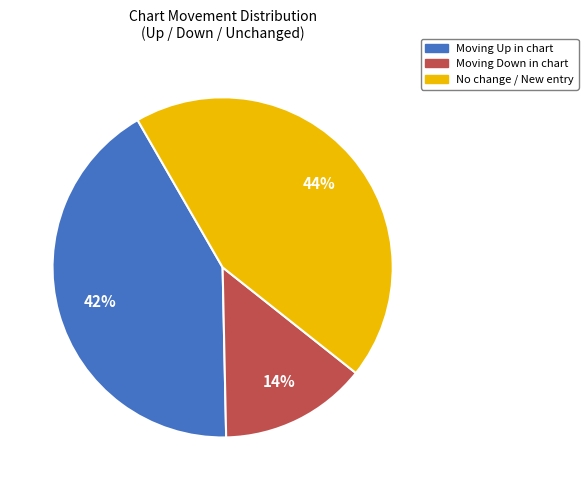

Does any single category account for the majority?

No